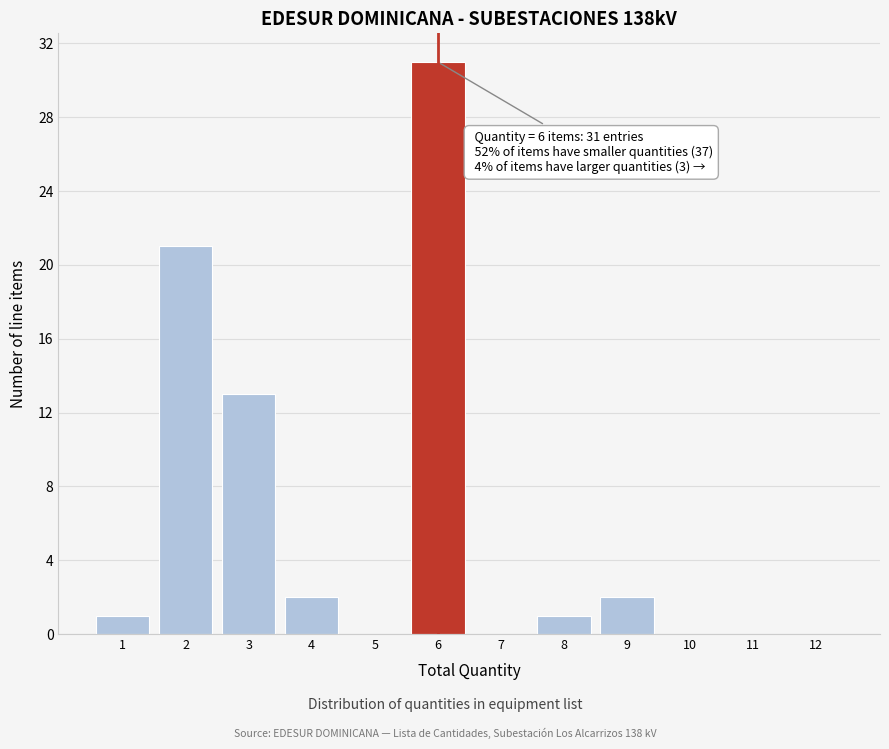

Which range on the x-axis has the tallest bar?

5.5 to 6.5